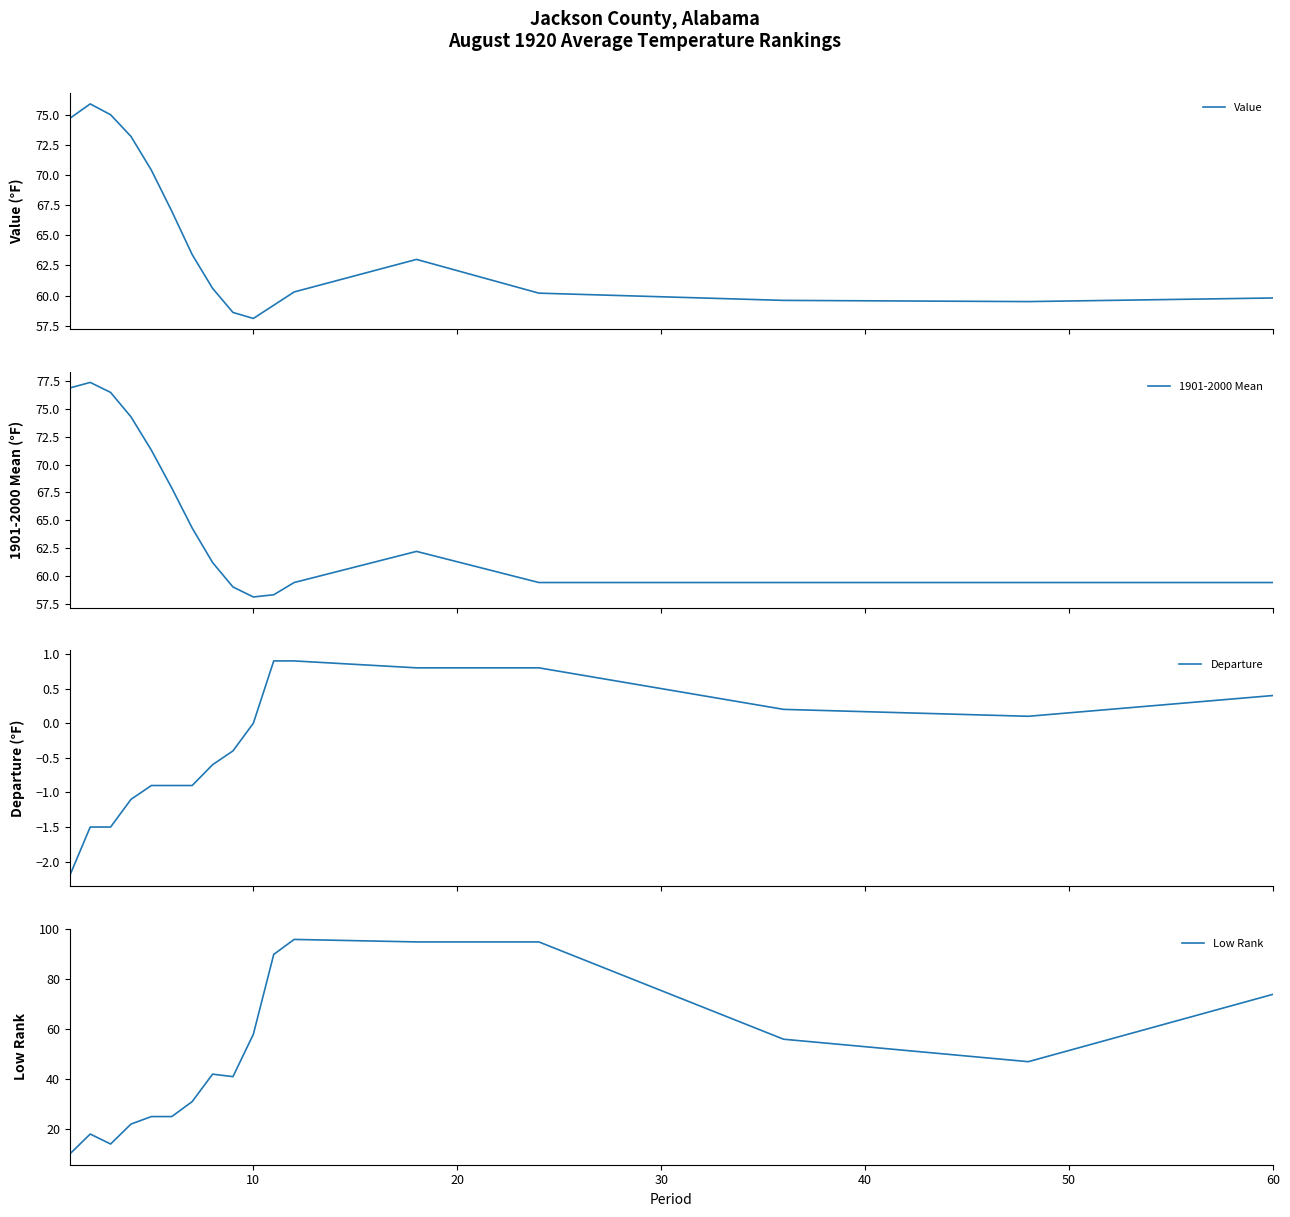

What is the lowest value of the Value series?

58.1